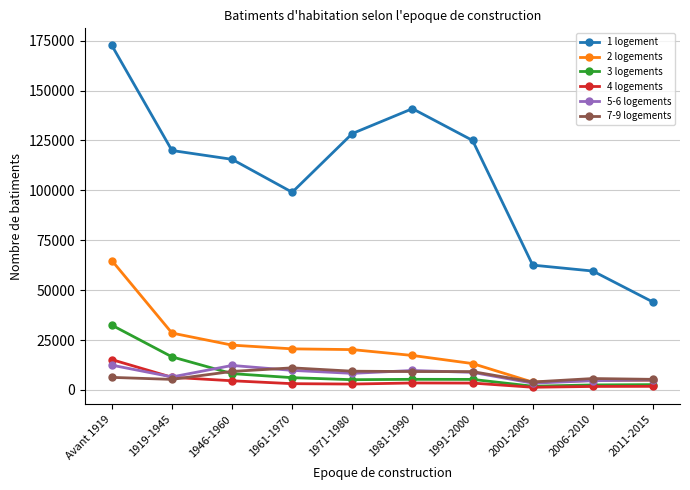

The value of 1 logement at 1981-1990 is 140902. True or false?

True